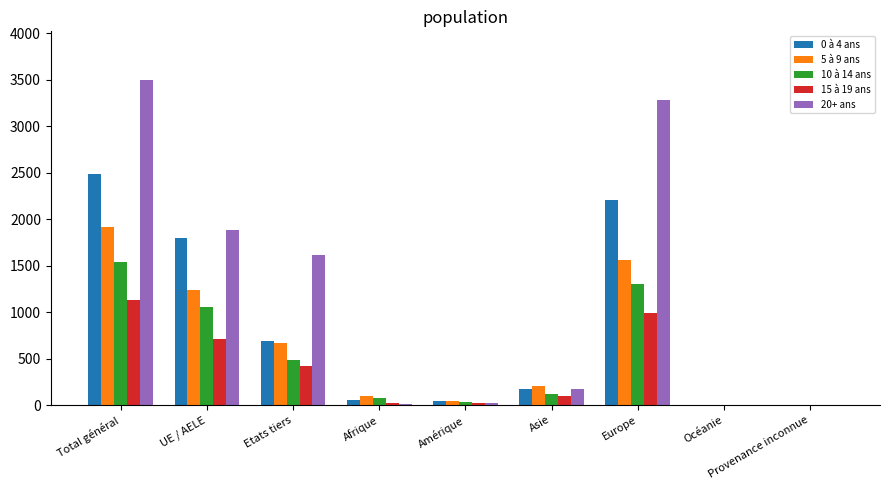

Which series has the widest spread of values?

20+ ans